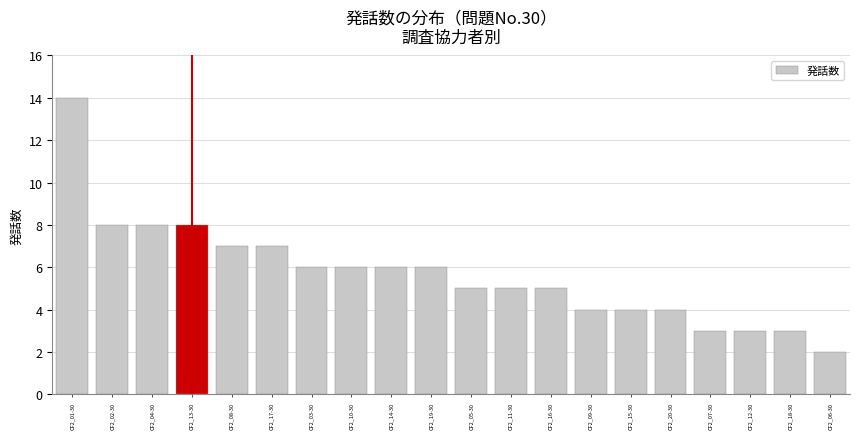

What is the sum of the values at CF2_16-30 and CF2_18-30?

8